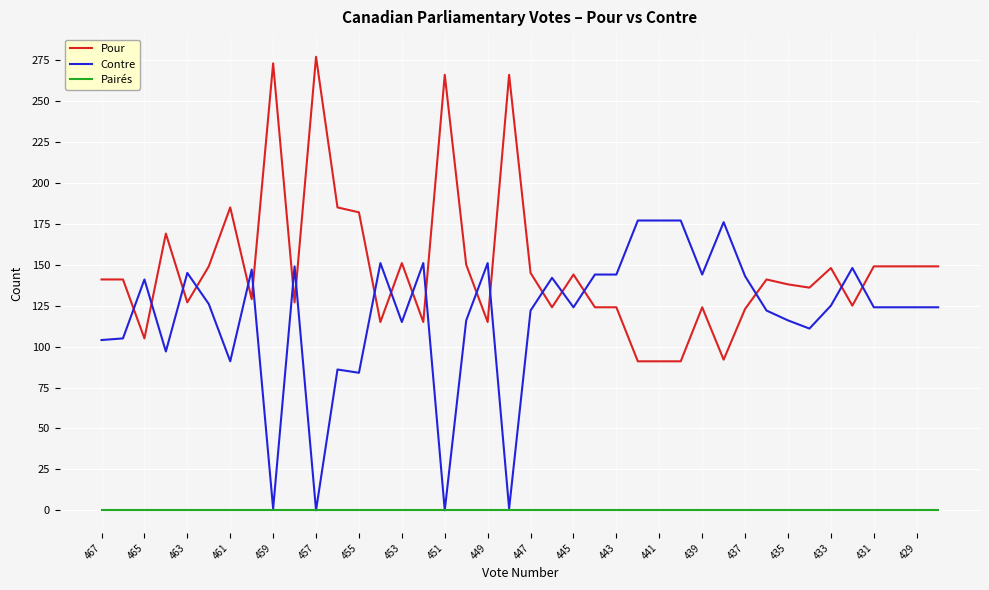

True or false: Contre and Pour cross at least once.

True